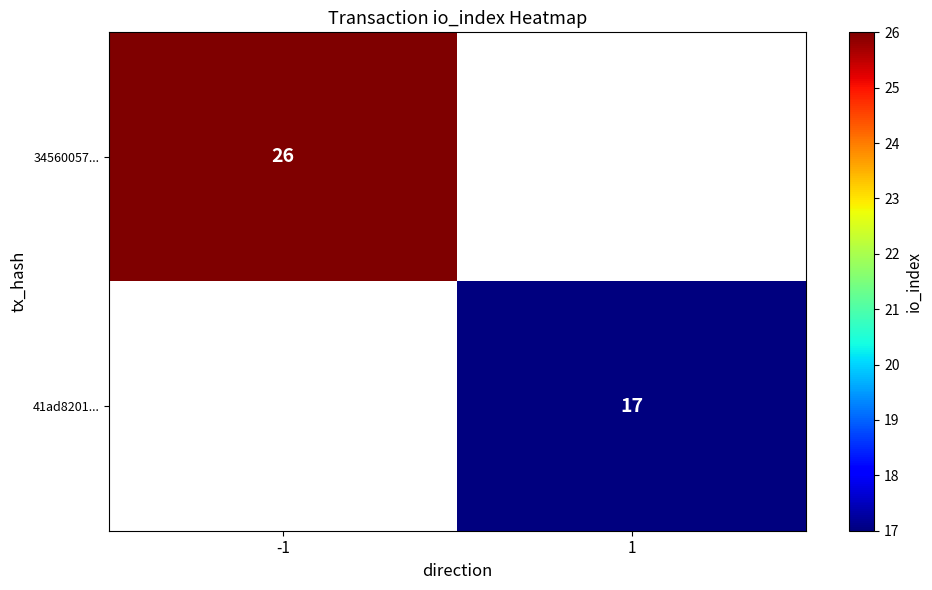

The 34560057... series shows 7 at -1. True or false?

False